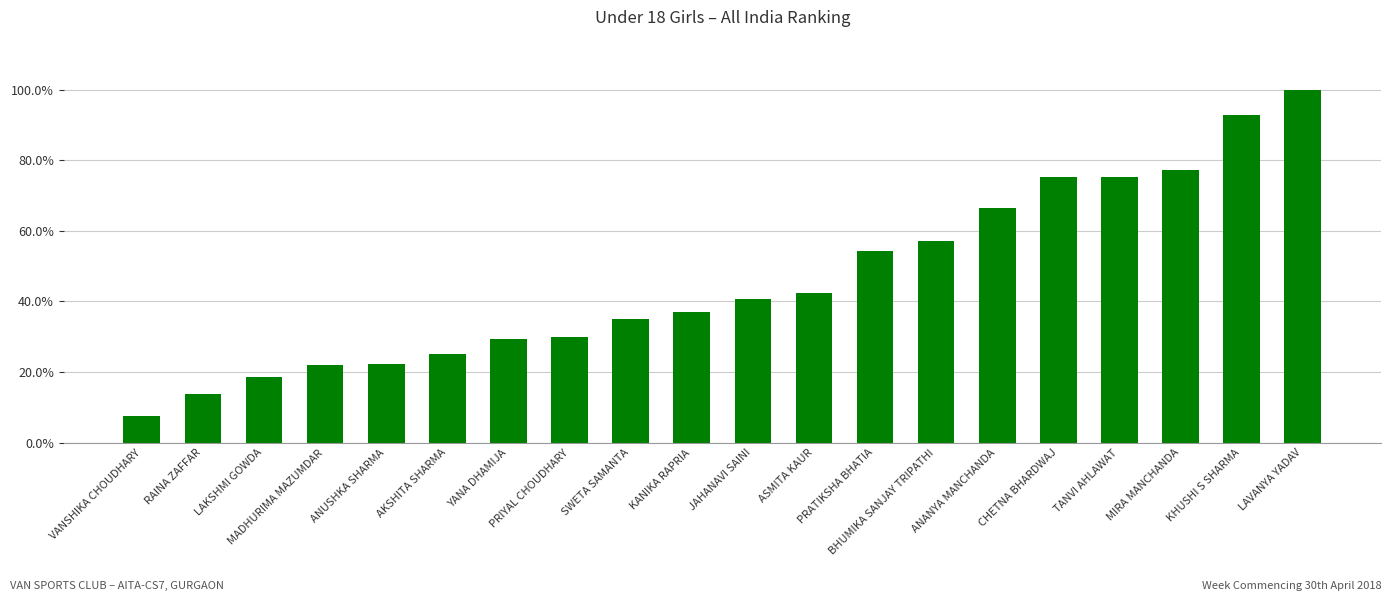

Are the bars horizontal?

No